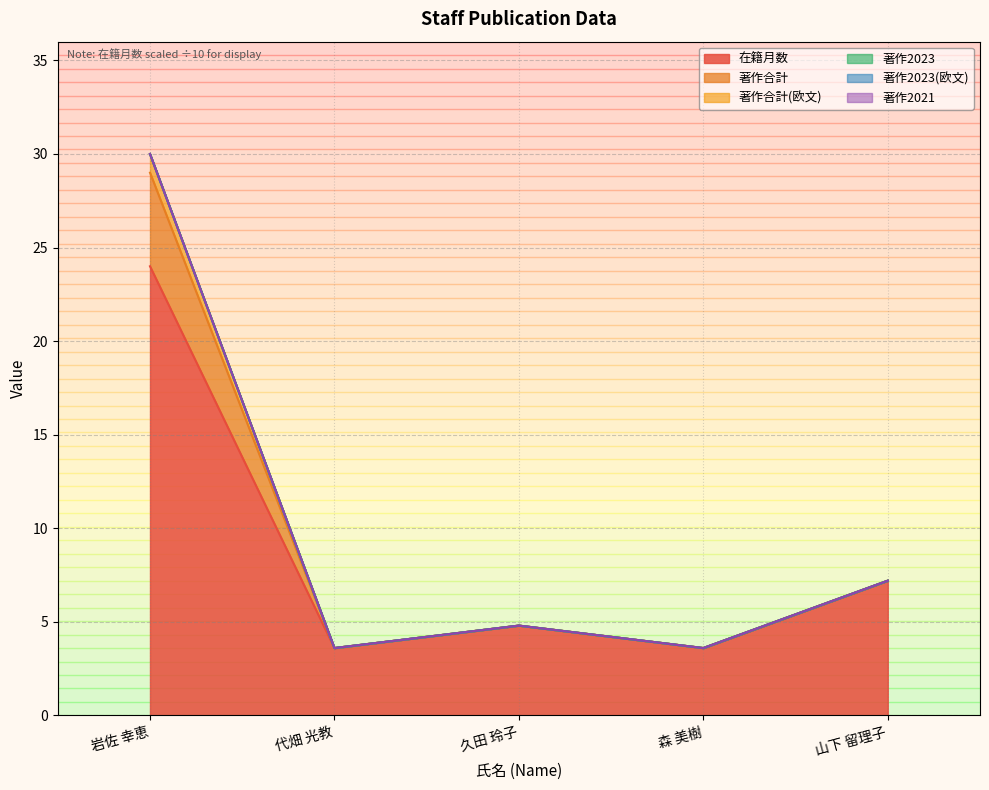

List the labels in order of 著作合計(欧文) value, largest first.

岩佐 幸恵, 山下 留理子, 久田 玲子, 代畑 光教, 森 美樹